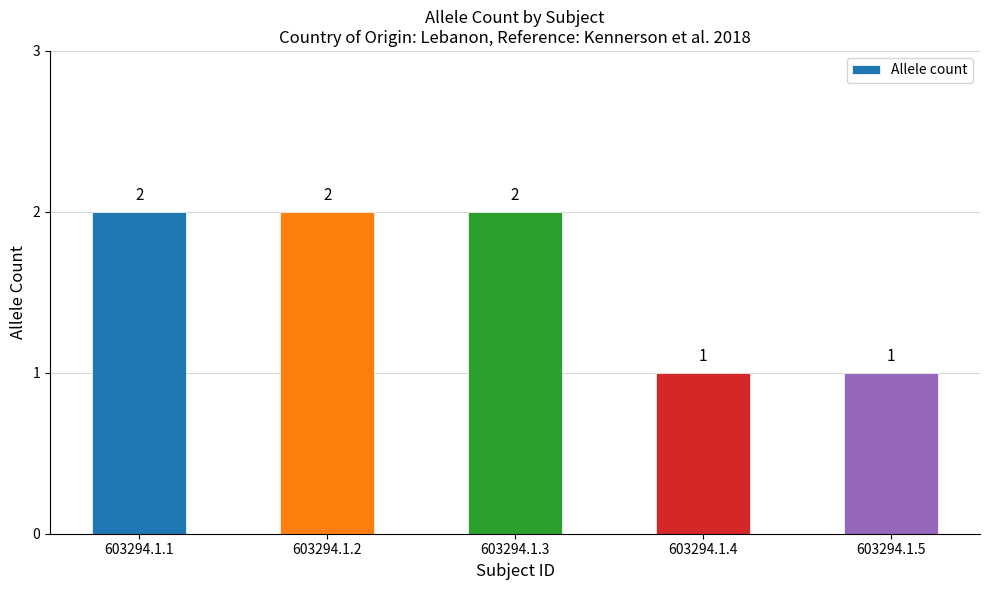

What is the minimum value shown in the chart?

1